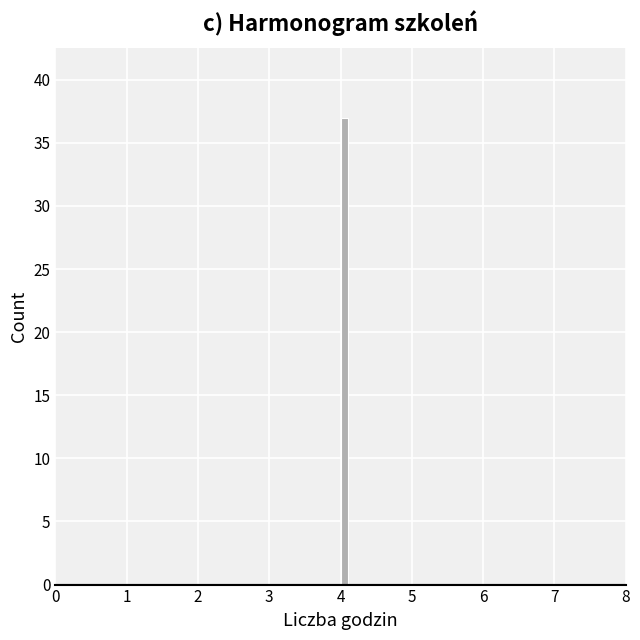

Read against the x-axis, roughly where is the centre of the tallest bar?

4.1